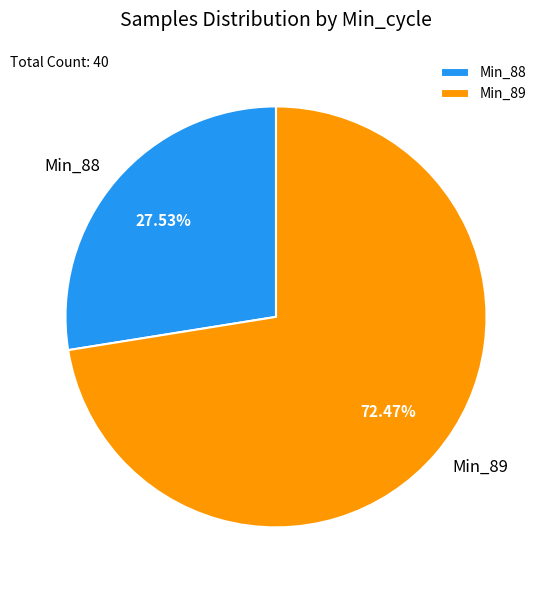

Count the number of slices in the pie.

2